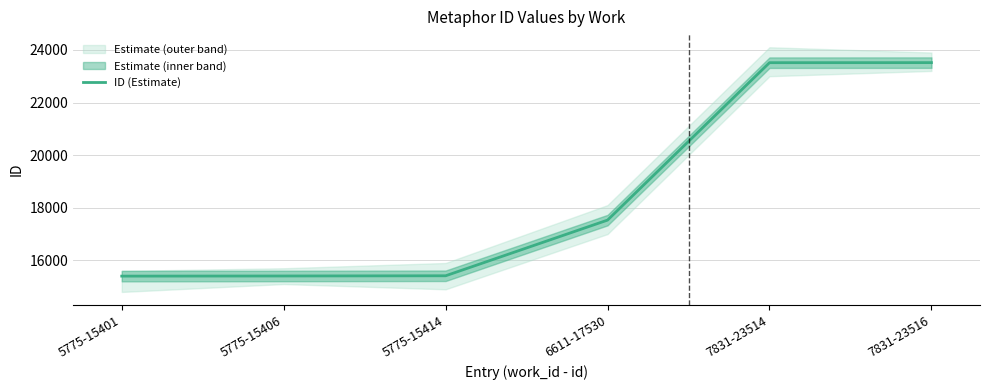

Rank the categories by value from lowest to highest.

5775-15401, 5775-15406, 5775-15414, 6611-17530, 7831-23514, 7831-23516